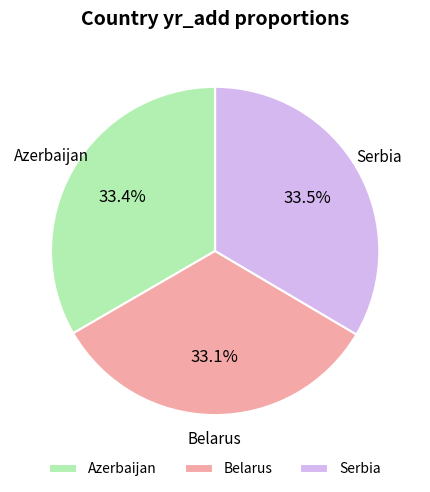

Is the sum of Serbia and Azerbaijan greater than half?

Yes